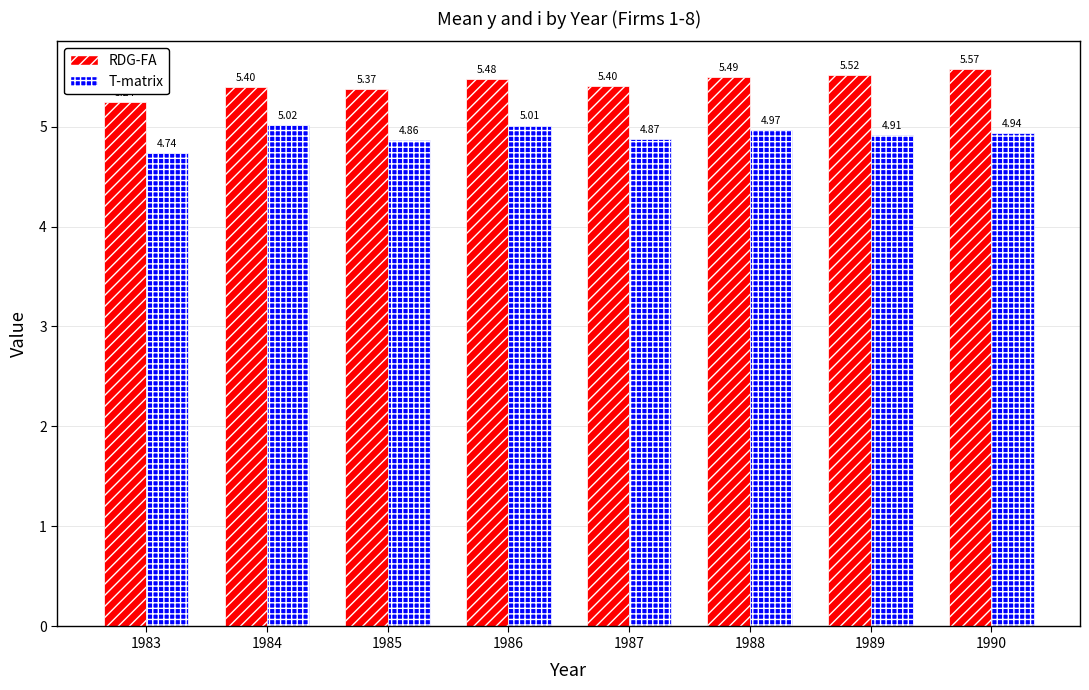

Rank the categories by T-matrix value from highest to lowest.

1984, 1986, 1988, 1990, 1989, 1987, 1985, 1983